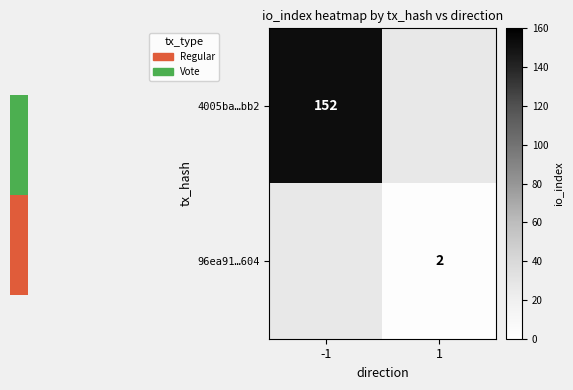

The value of 96ea91…604 at 1 is 2. True or false?

True